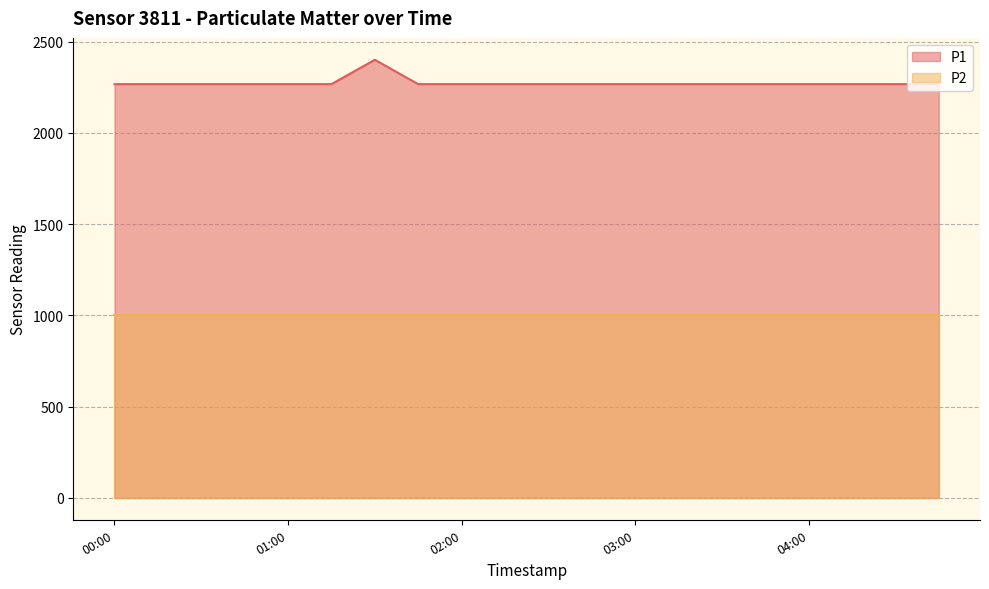

What is the approximate value at 01:15?

2266.7